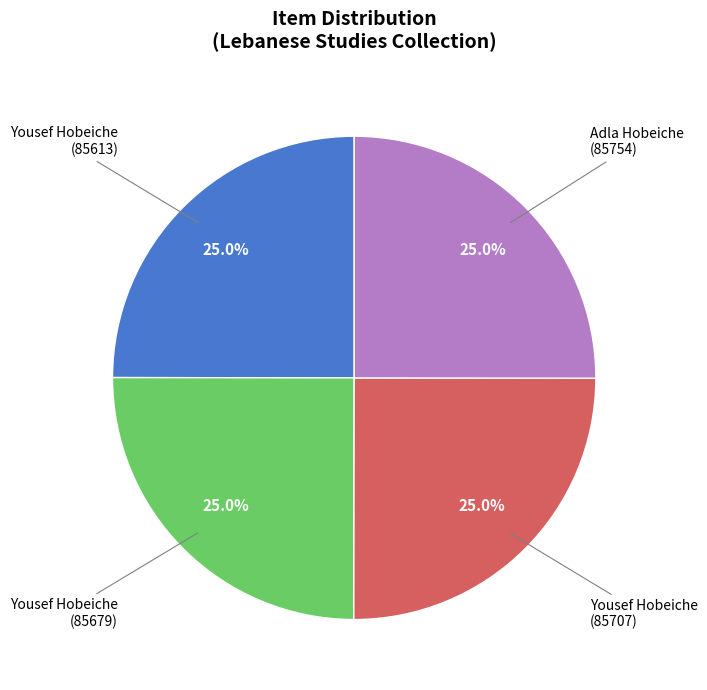

Count the number of slices in the pie.

4